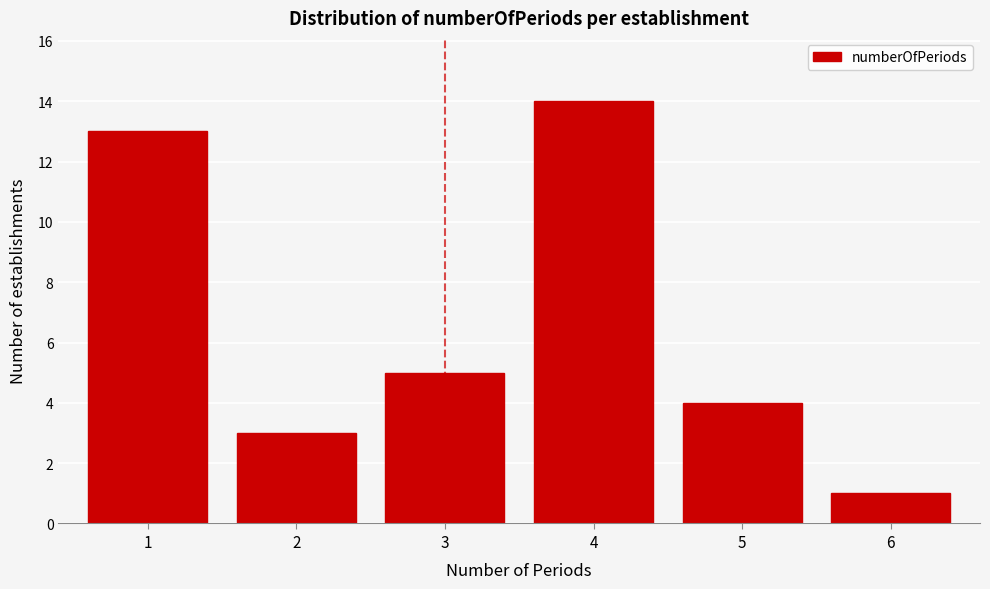

Reading left to right, extract all data points from this chart.

13	3	5	14	4	1